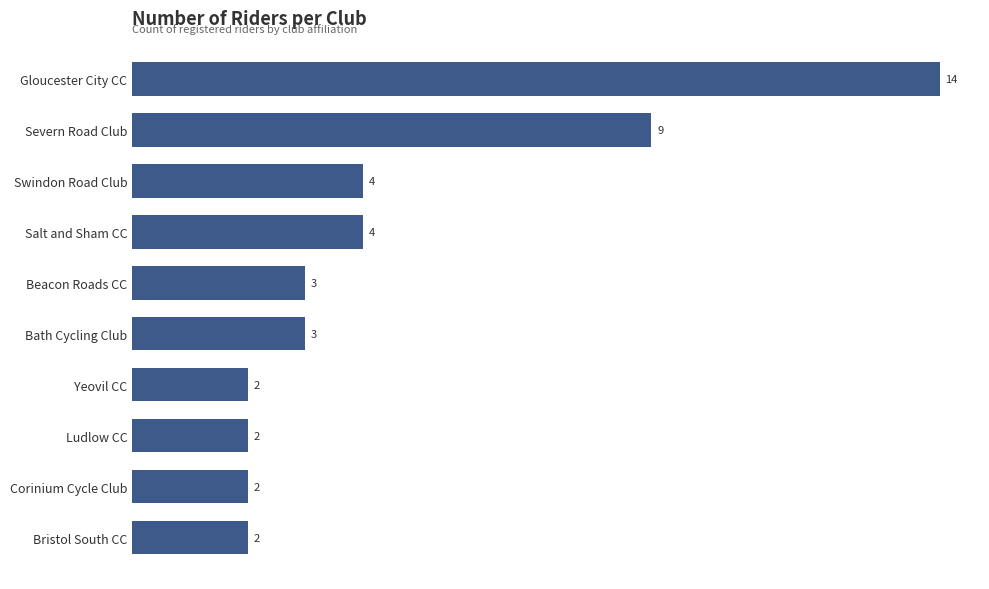

The value at Salt and Sham CC is 4. True or false?

True